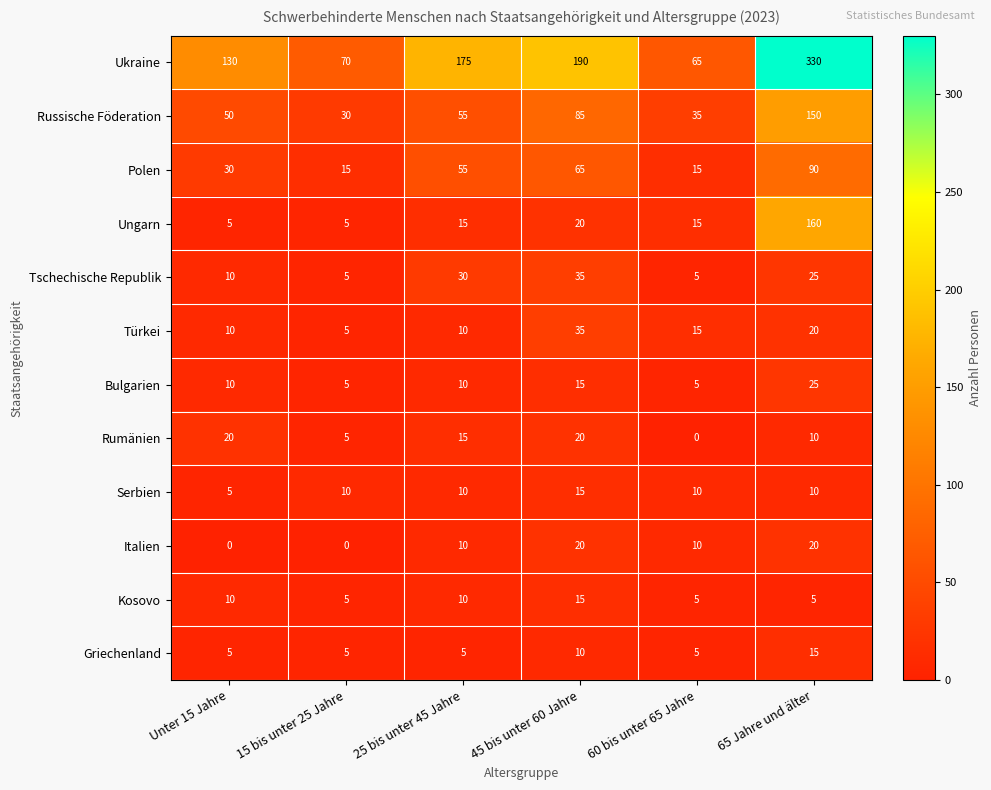

The Kosovo series shows 2 at 65 Jahre und älter. True or false?

False